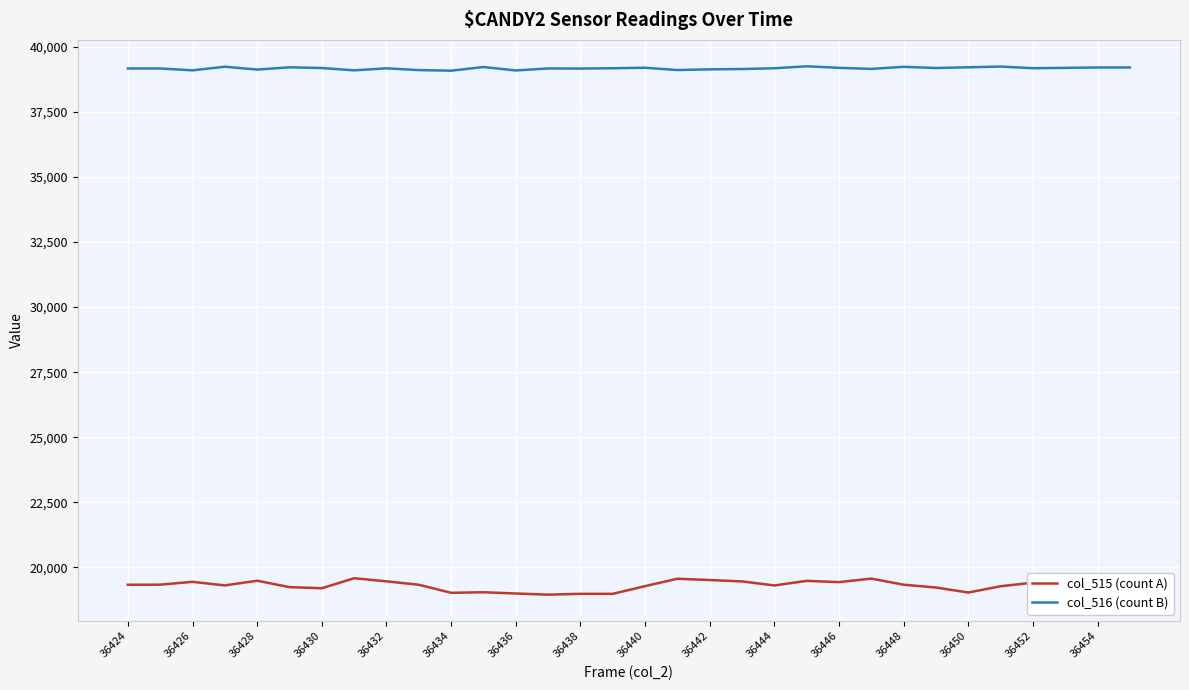

List the series in order of their overall mean, lowest first.

col_515 (count A), col_516 (count B)